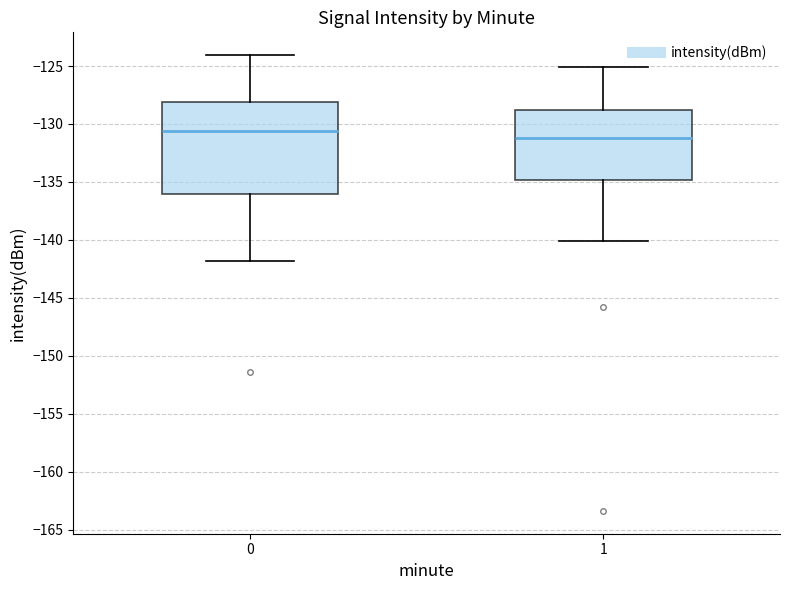

Comparing the boxes themselves (not the whiskers), which one is the tallest?

0